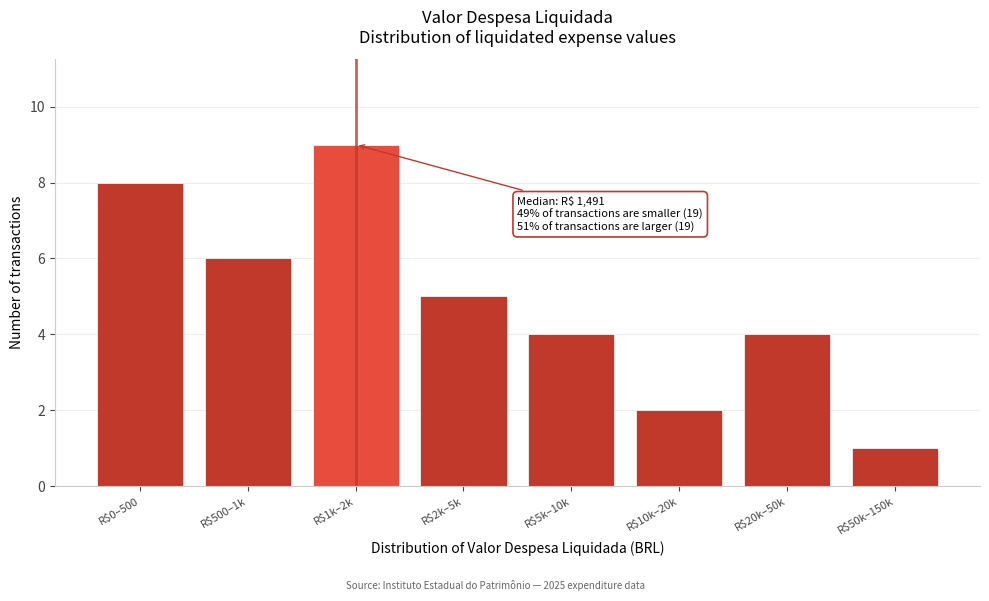

Reading left to right, transcribe all the data shown in this chart.

8	6	9	5	4	2	4	1